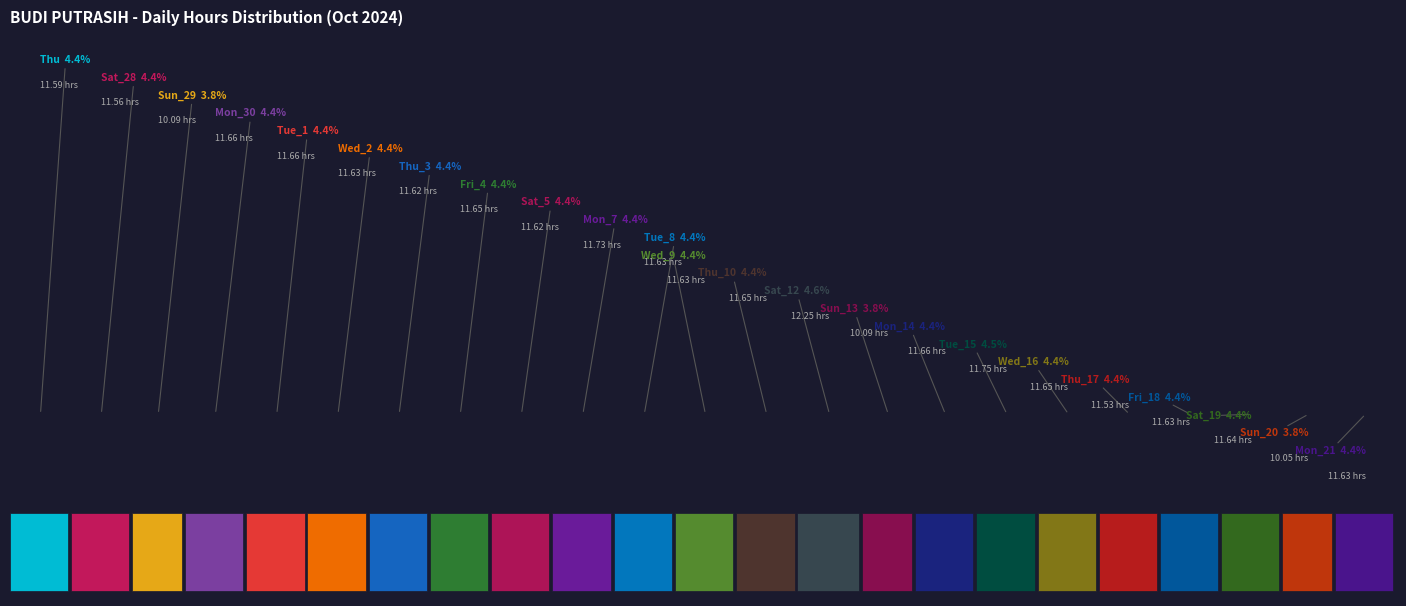

To the nearest percent, what percentage of the pie is Thu_3?

4%